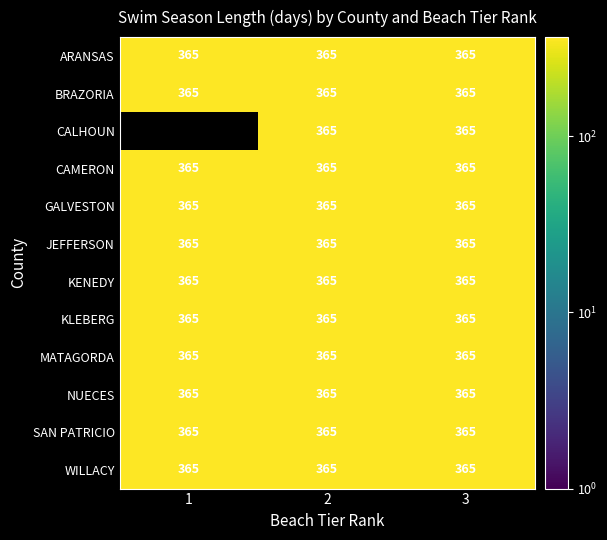

Which series has the widest spread of values?

CALHOUN